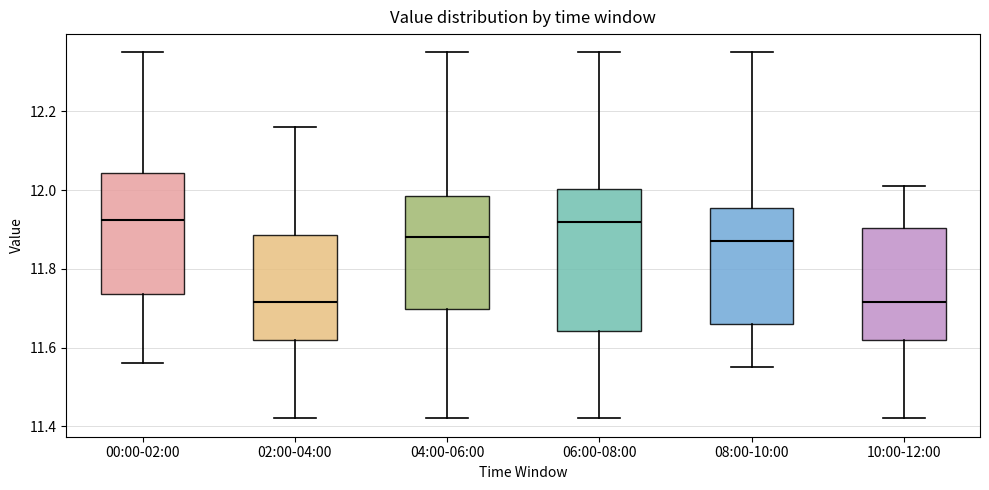

Which box is the tallest, from its lower edge to its upper edge?

06:00-08:00